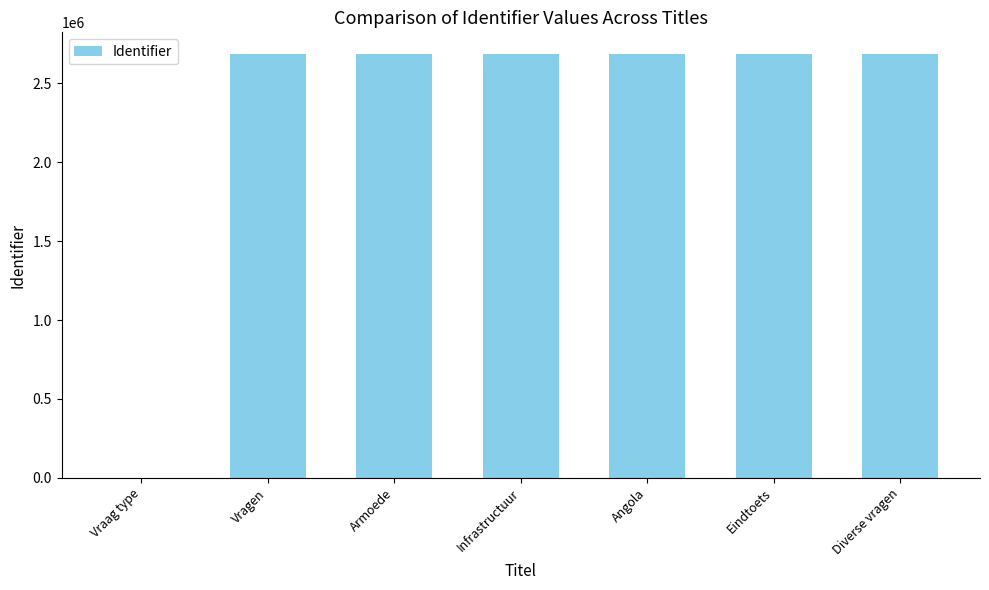

What is the sum of all values?

16122790